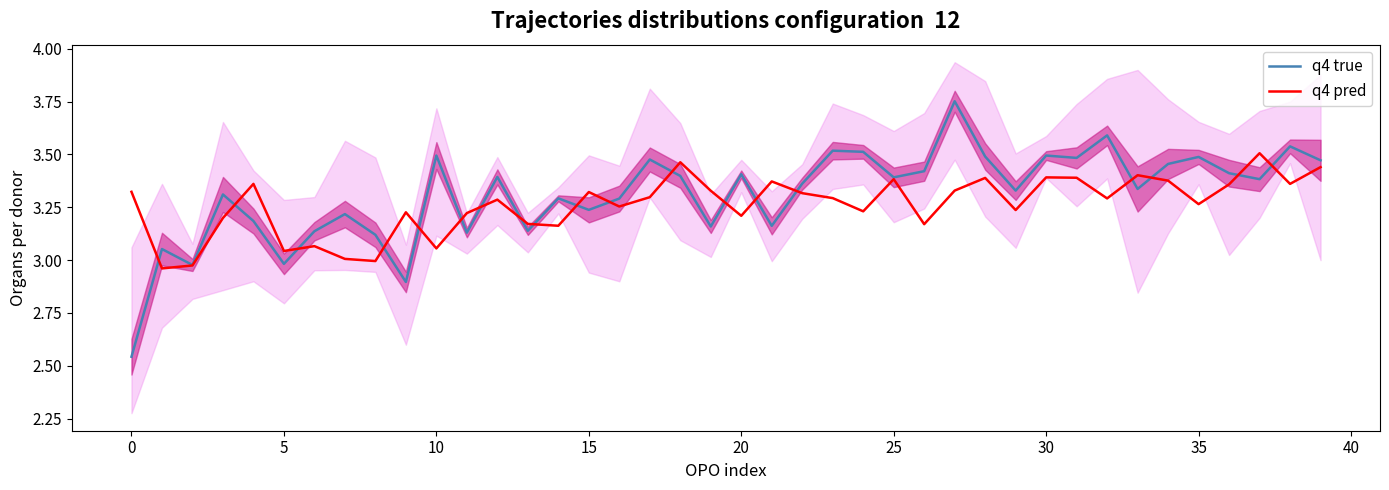

How many lines are shown in the chart?

2